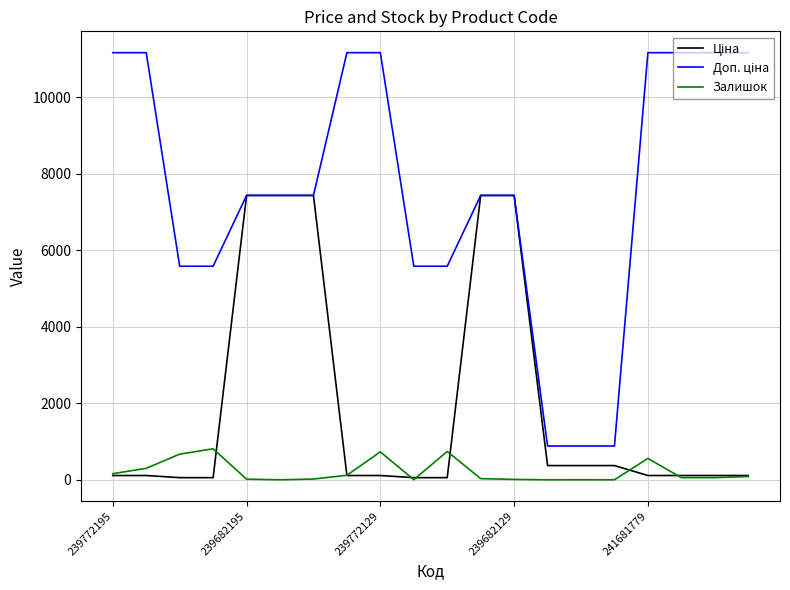

How many lines are shown in the chart?

3